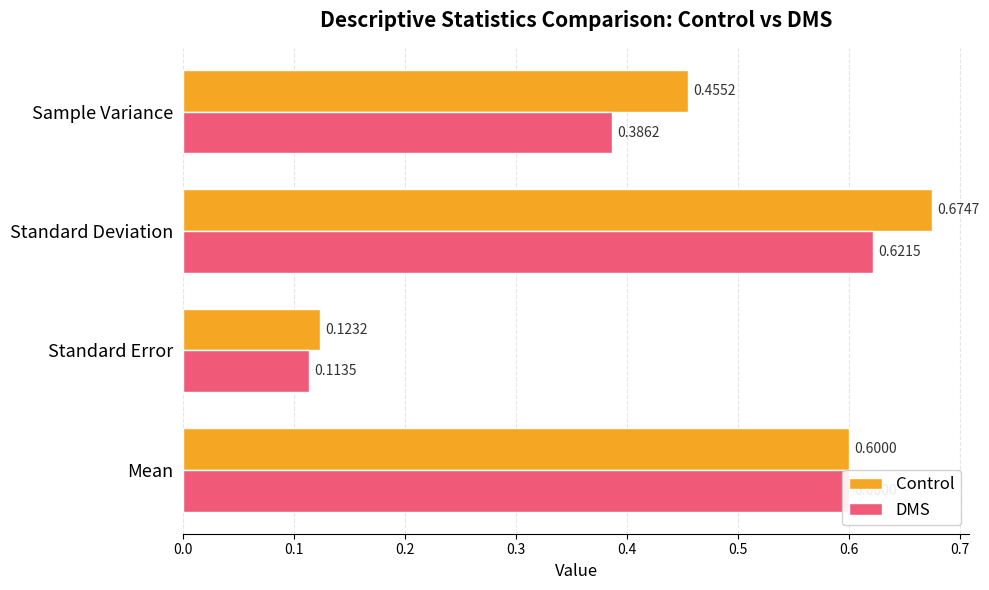

List the series in order of their overall mean, lowest first.

DMS, Control